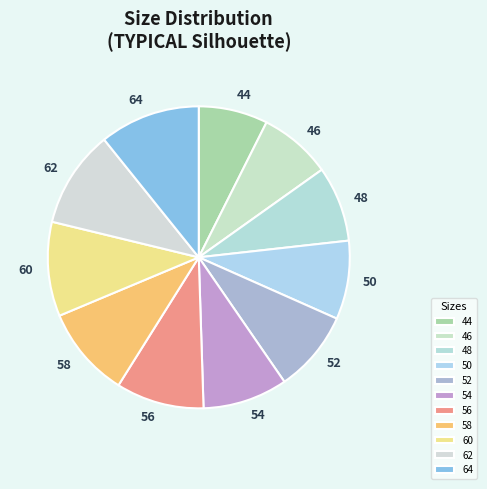

Is there a majority slice in this chart?

No